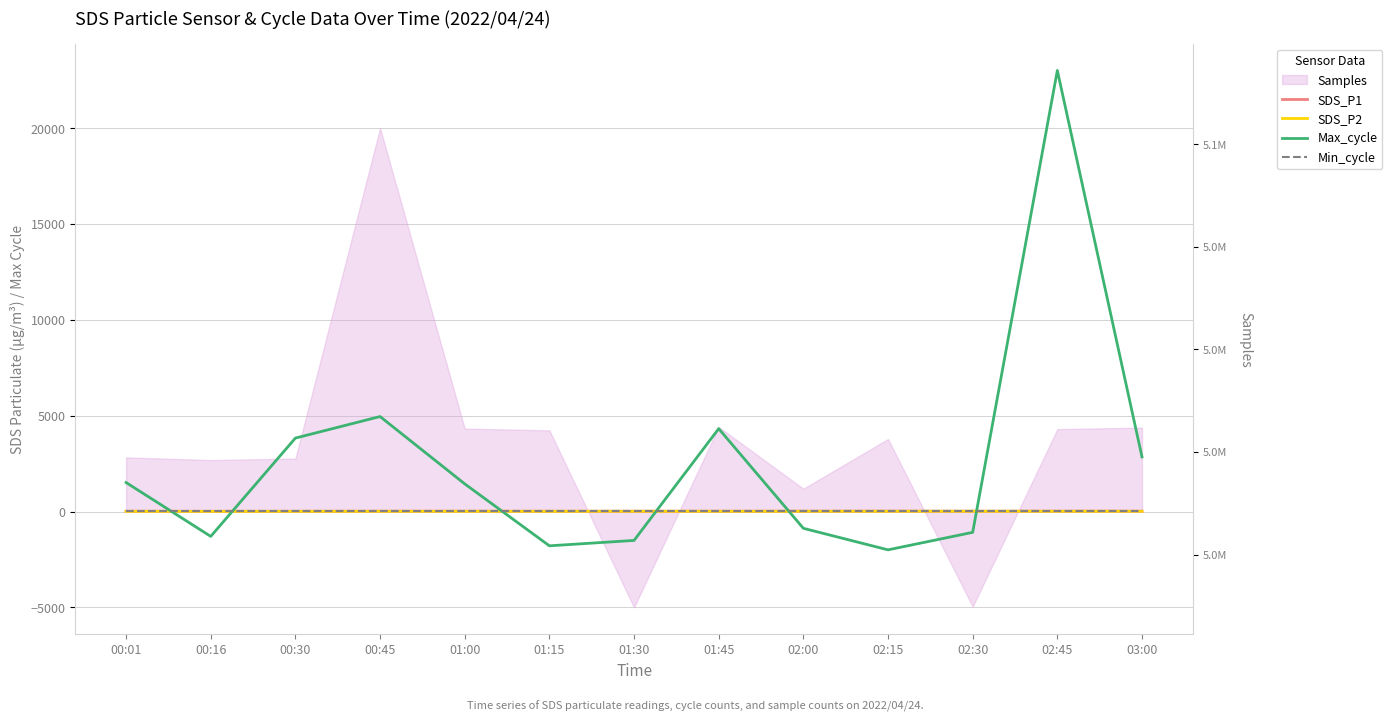

Count the number of categories in the chart.

13